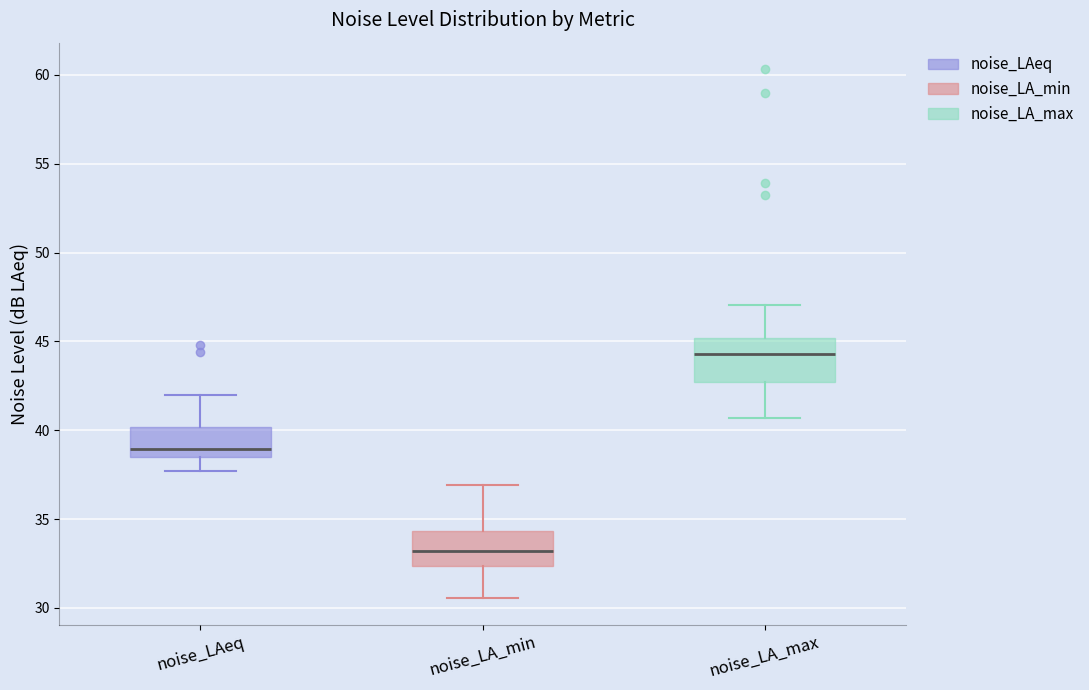

Reading left to right, transcribe this box plot: for each box, give where its median line is, the range the box spans, and where its two whiskers end, as read against the y-axis. The values are not printed on the chart, so give them approximately, as read against the axis.

noise_LAeq: median 39.0, box 38.5 to 40.0, whiskers 37.5 to 42.0
noise_LA_min: median 33.0, box 32.5 to 34.5, whiskers 30.5 to 37.0
noise_LA_max: median 44.5, box 42.5 to 45.0, whiskers 40.5 to 47.0